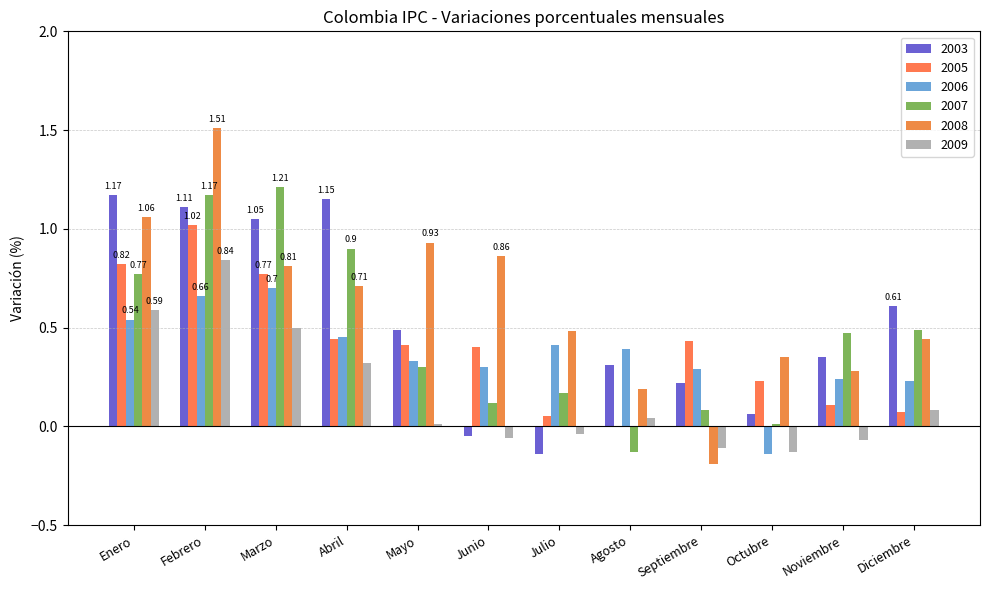

What is the difference between the highest and lowest values at Noviembre?

0.5